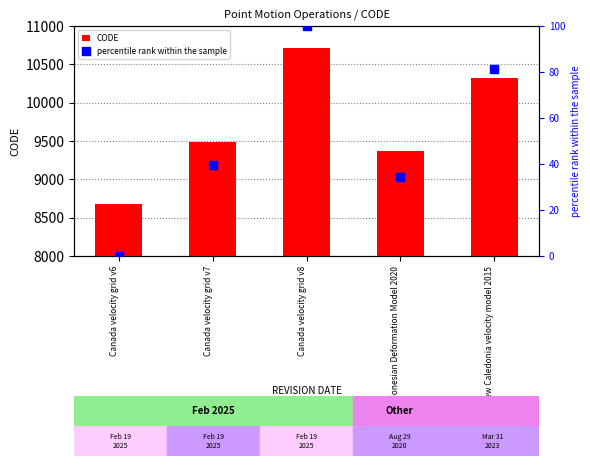

What are all the series names shown in the legend?

CODE, percentile rank within the sample